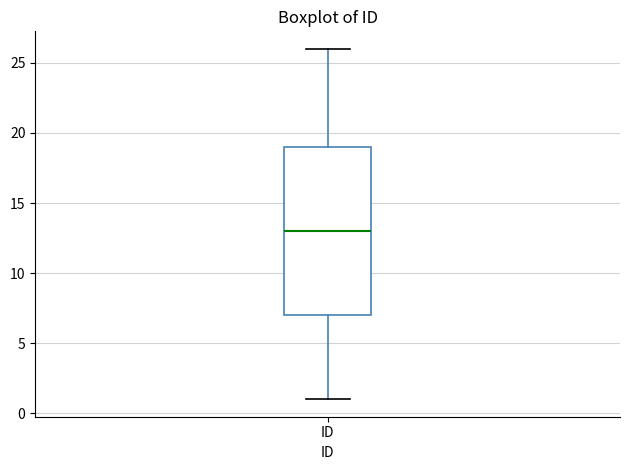

Read this box plot against the y-axis: the position of the median line, the range covered by the box, and the ends of both whiskers. The values are not printed on the chart, so give them approximately, as read against the axis.

median 13, box 7 to 19, whiskers 1 to 26